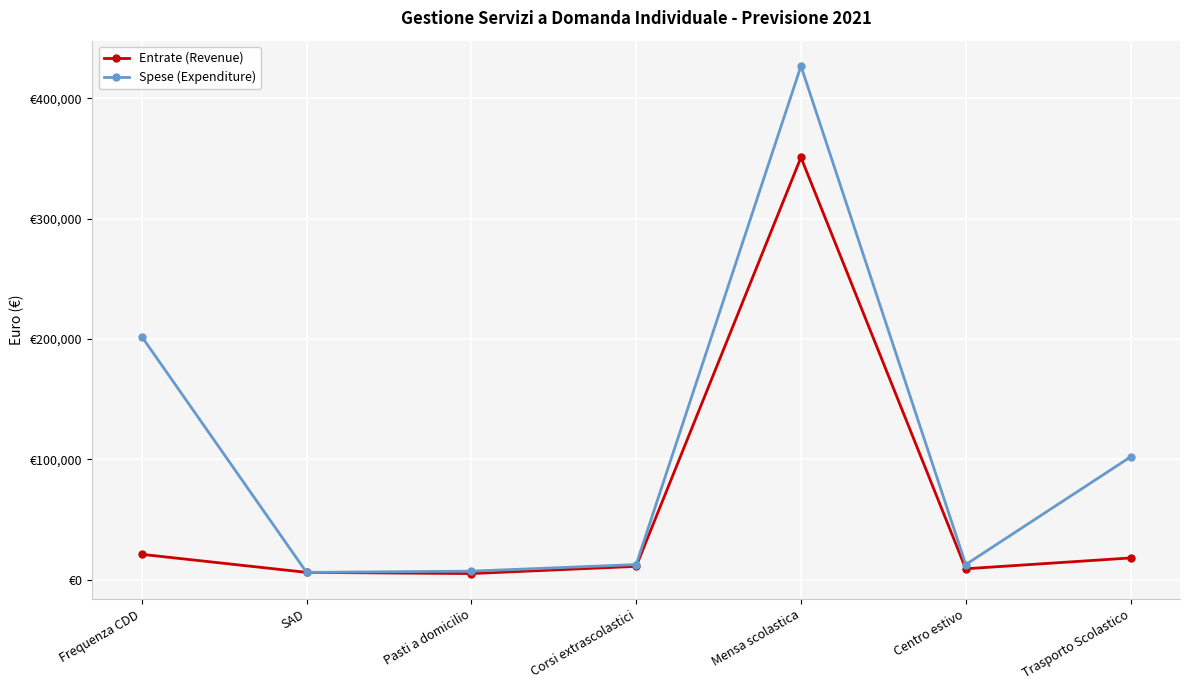

True or false: Spese (Expenditure) and Entrate (Revenue) cross at least once.

False